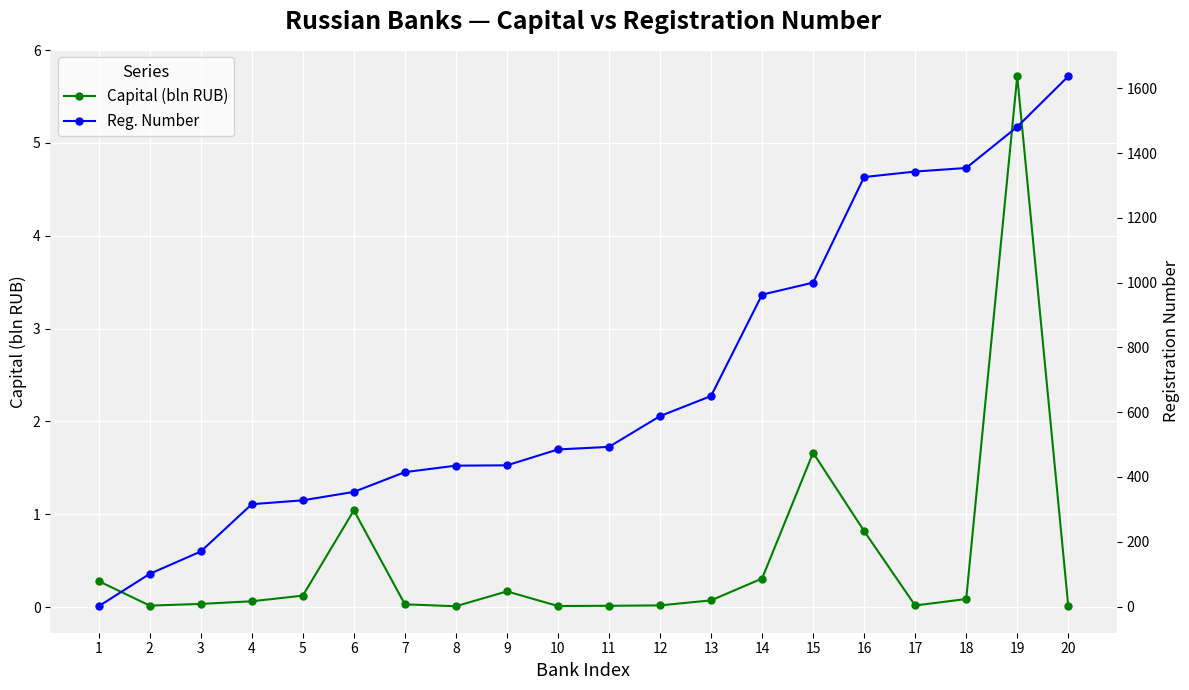

True or false: Reg. Number and Capital (bln RUB) cross at least once.

False